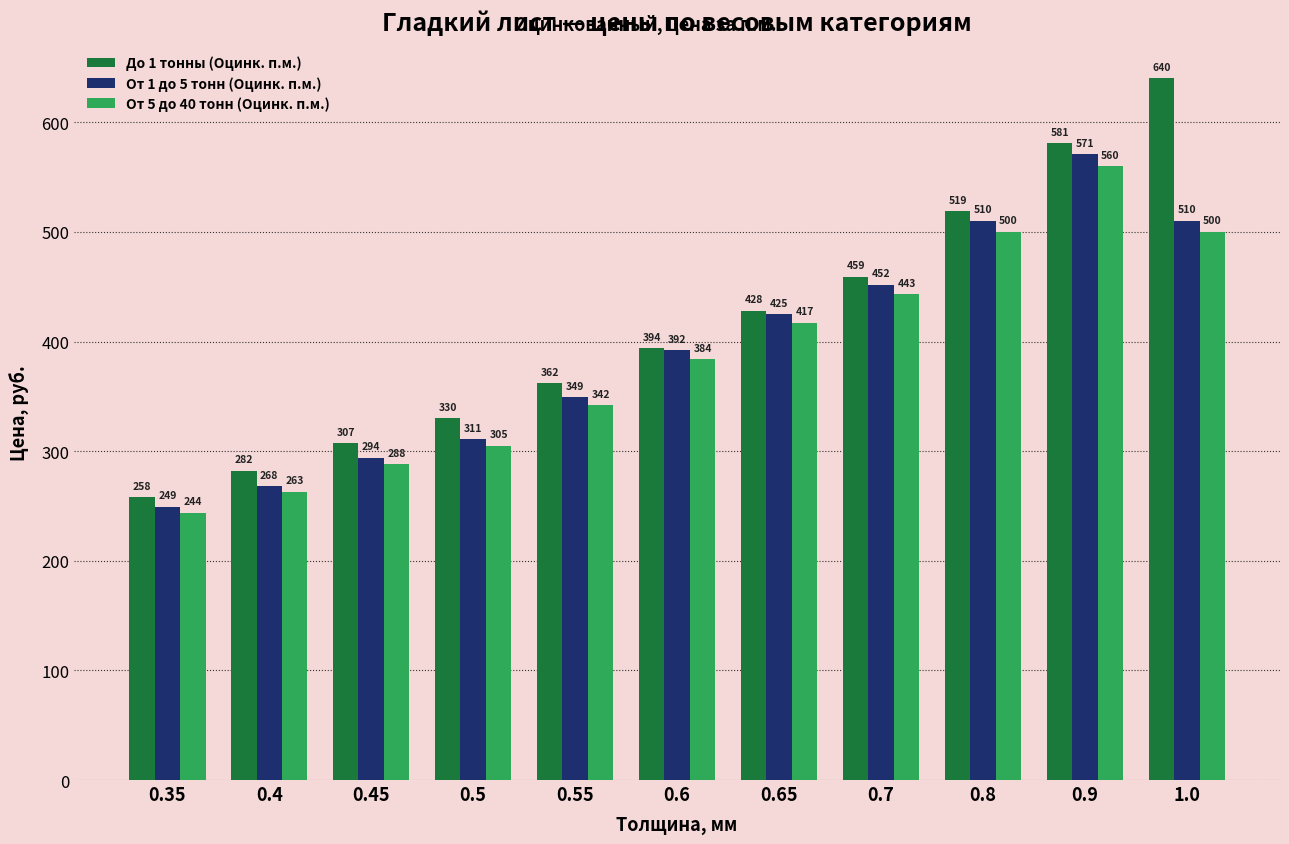

The До 1 тонны (Оцинк. п.м.) series shows 640 at 1.0. True or false?

True